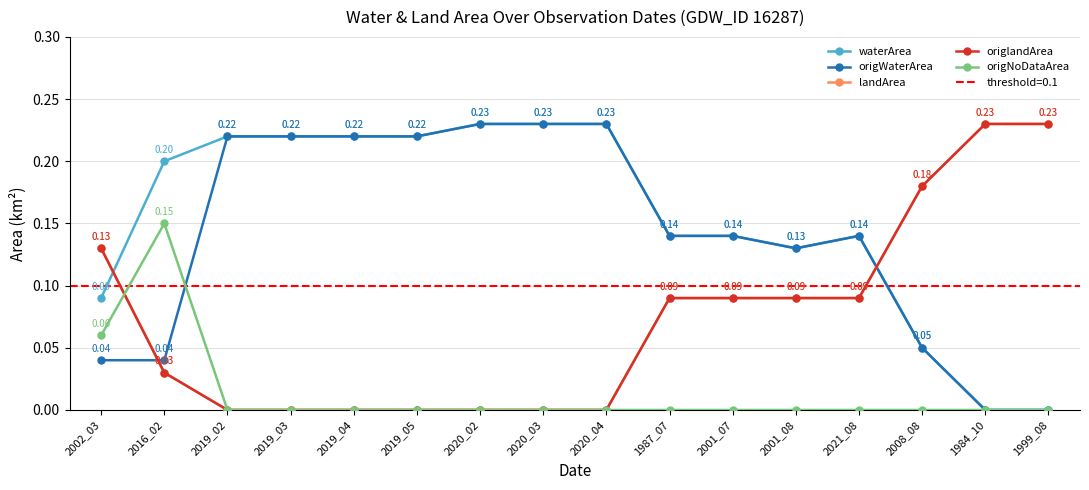

Between which two adjacent categories do origlandArea and origWaterArea first intersect?

2002_03 and 2016_02